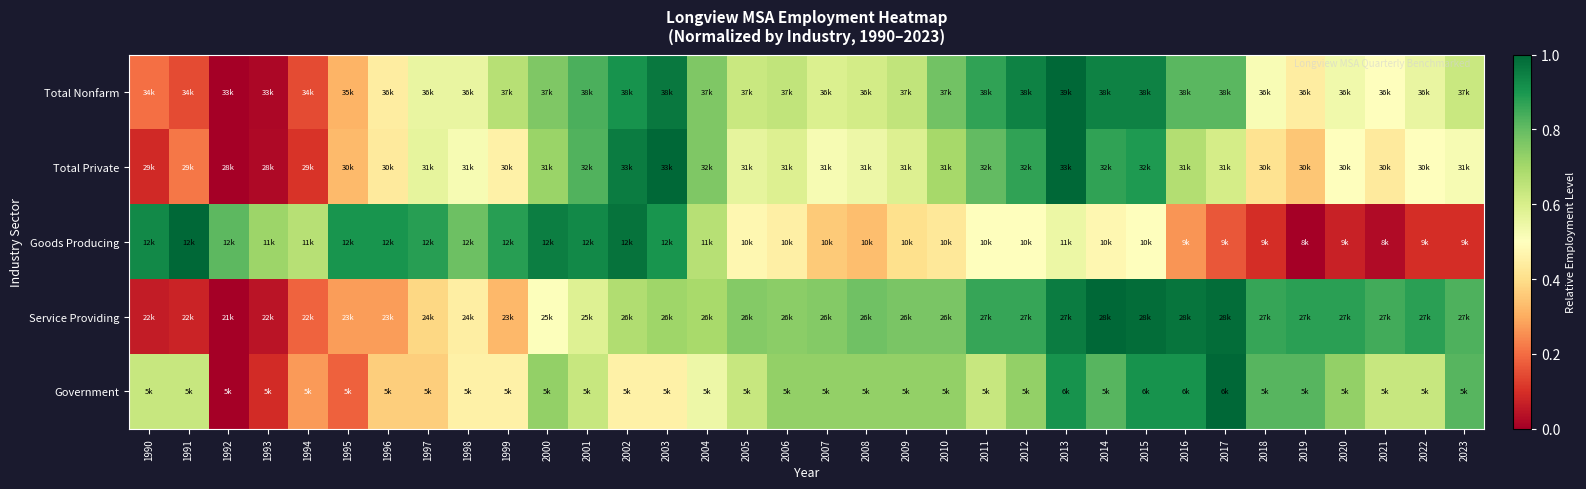

Reading right to left, what are all the values shown in this chart?

Total Nonfarm: 2023=0.6	2022=0.6	2021=0.5	2020=0.5	2019=0.4	2018=0.5	2017=0.8	2016=0.8	2015=0.9	2014=0.9	2013=1.0	2012=0.9	2011=0.9	2010=0.8	2009=0.6	2008=0.6	2007=0.6	2006=0.6	2005=0.6	2004=0.8	2003=1.0	2002=0.9	2001=0.8	2000=0.8	1999=0.7	1998=0.6	1997=0.6	1996=0.4	1995=0.3	1994=0.1	1993=0.0	1992=0.0	1991=0.1	1990=0.2
Total Private: 2023=0.5	2022=0.5	2021=0.4	2020=0.5	2019=0.3	2018=0.4	2017=0.6	2016=0.7	2015=0.9	2014=0.9	2013=1.0	2012=0.9	2011=0.8	2010=0.7	2009=0.6	2008=0.5	2007=0.5	2006=0.6	2005=0.6	2004=0.8	2003=1.0	2002=1.0	2001=0.8	2000=0.7	1999=0.5	1998=0.5	1997=0.6	1996=0.4	1995=0.3	1994=0.1	1993=0.0	1992=0.0	1991=0.2	1990=0.1
Goods Producing: 2023=0.1	2022=0.1	2021=0.0	2020=0.1	2019=0.0	2018=0.1	2017=0.2	2016=0.3	2015=0.5	2014=0.5	2013=0.5	2012=0.5	2011=0.5	2010=0.4	2009=0.4	2008=0.3	2007=0.4	2006=0.5	2005=0.5	2004=0.7	2003=0.9	2002=1.0	2001=0.9	2000=1.0	1999=0.9	1998=0.8	1997=0.9	1996=0.9	1995=0.9	1994=0.7	1993=0.7	1992=0.8	1991=1.0	1990=0.9
Service Providing: 2023=0.8	2022=0.9	2021=0.8	2020=0.9	2019=0.9	2018=0.9	2017=1.0	2016=1.0	2015=1.0	2014=1.0	2013=1.0	2012=0.9	2011=0.9	2010=0.8	2009=0.8	2008=0.8	2007=0.8	2006=0.7	2005=0.8	2004=0.7	2003=0.7	2002=0.7	2001=0.6	2000=0.5	1999=0.3	1998=0.4	1997=0.4	1996=0.3	1995=0.3	1994=0.2	1993=0.0	1992=0.0	1991=0.1	1990=0.1
Government: 2023=0.8	2022=0.6	2021=0.6	2020=0.7	2019=0.8	2018=0.8	2017=1.0	2016=0.9	2015=0.9	2014=0.8	2013=0.9	2012=0.7	2011=0.6	2010=0.7	2009=0.7	2008=0.7	2007=0.7	2006=0.7	2005=0.6	2004=0.5	2003=0.5	2002=0.5	2001=0.6	2000=0.7	1999=0.5	1998=0.5	1997=0.4	1996=0.4	1995=0.2	1994=0.3	1993=0.1	1992=0.0	1991=0.6	1990=0.6